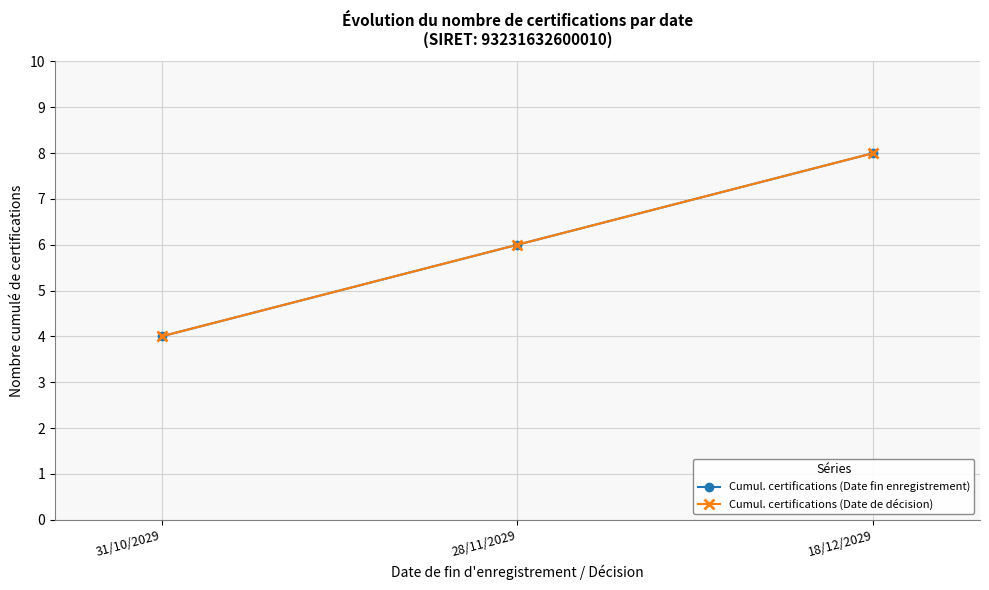

True or false: Cumul. certifications (Date de décision) has a value of 4 at 31/10/2029.

True